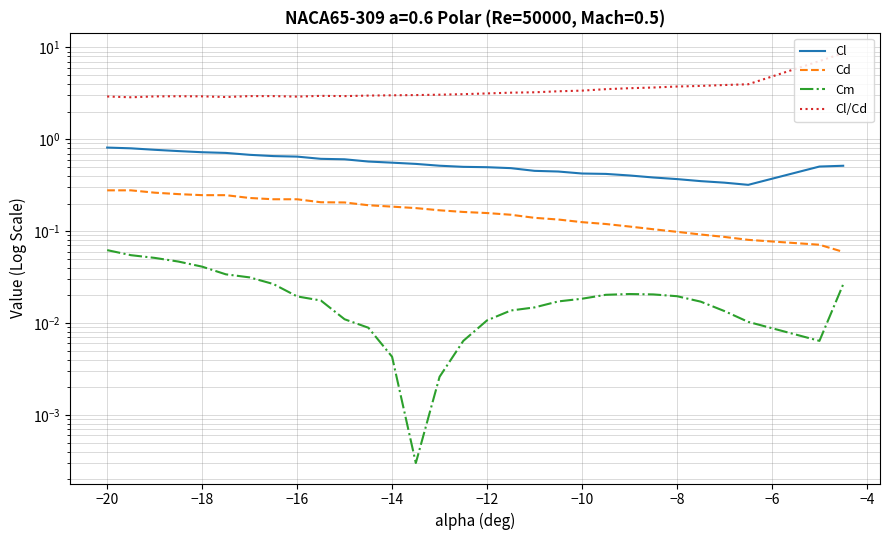

Reading left to right, list all the values displayed in this chart.

Cl: 0.8	0.8	0.8	0.7	0.7	0.7	0.7	0.7	0.6	0.6	0.6	0.6	0.6	0.5	0.5	0.5	0.5	0.5	0.5	0.4	0.4	0.4	0.4	0.4	0.4	0.4	0.3	0.3	0.5	0.5
Cd: 0.3	0.3	0.3	0.3	0.2	0.2	0.2	0.2	0.2	0.2	0.2	0.2	0.2	0.2	0.2	0.2	0.2	0.2	0.1	0.1	0.1	0.1	0.1	0.1	0.1	0.1	0.1	0.1	0.1	0.1
Cm: 0.1	0.1	0.1	0.0	0.0	0.0	0.0	0.0	0.0	0.0	0.0	0.0	0.0	0.0	0.0	0.0	0.0	0.0	0.0	0.0	0.0	0.0	0.0	0.0	0.0	0.0	0.0	0.0	0.0	0.0
Cl/Cd: 2.9	2.9	2.9	2.9	2.9	2.9	2.9	2.9	2.9	3.0	2.9	3.0	3.0	3.0	3.1	3.1	3.2	3.2	3.2	3.3	3.4	3.5	3.6	3.7	3.7	3.8	3.9	4.0	7.1	8.7